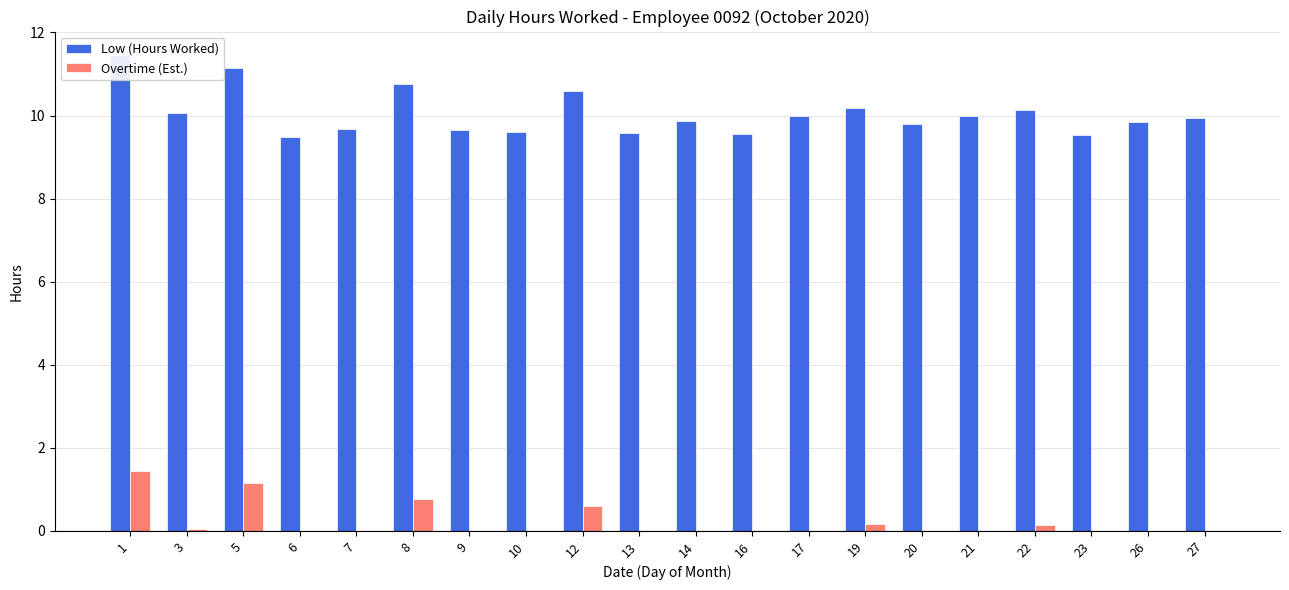

How many series are shown in this chart?

2